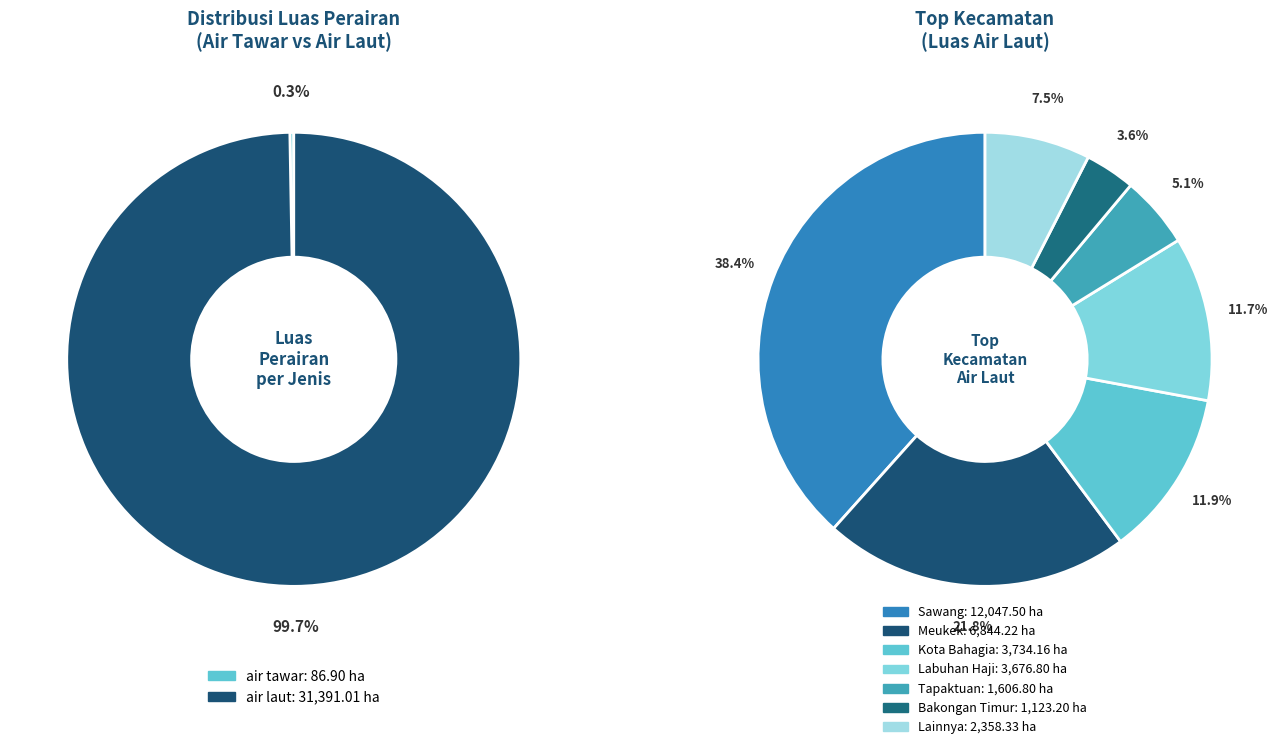

Which slice is the largest?

Sawang